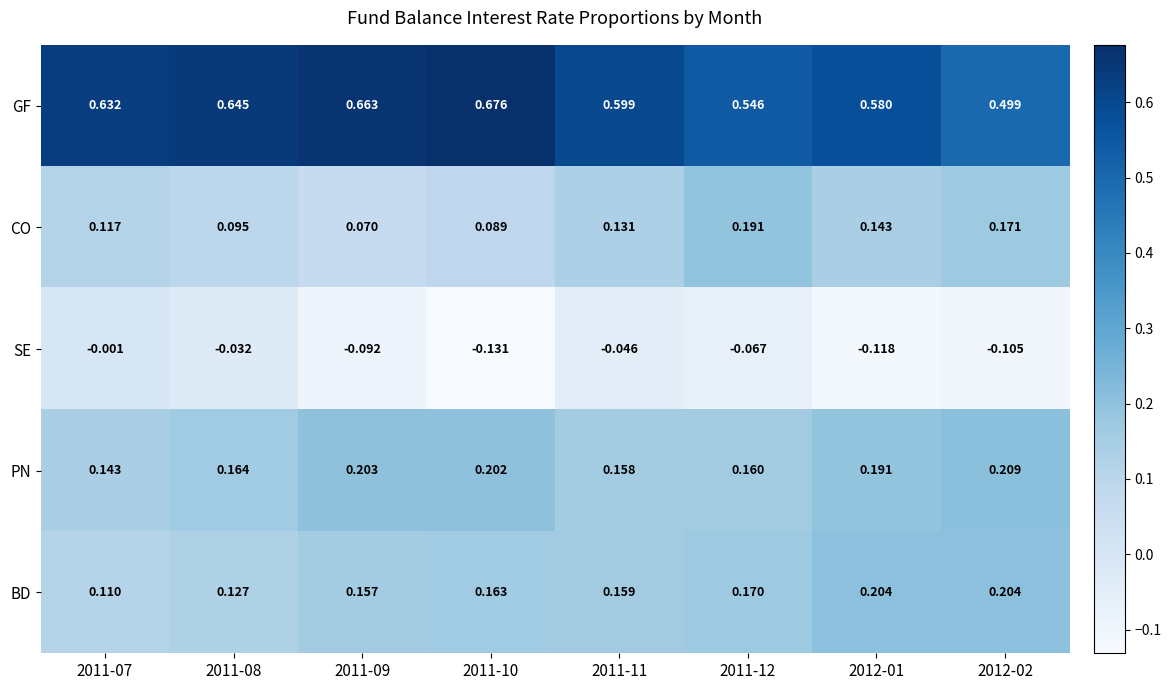

Which series has the largest total across all categories?

GF